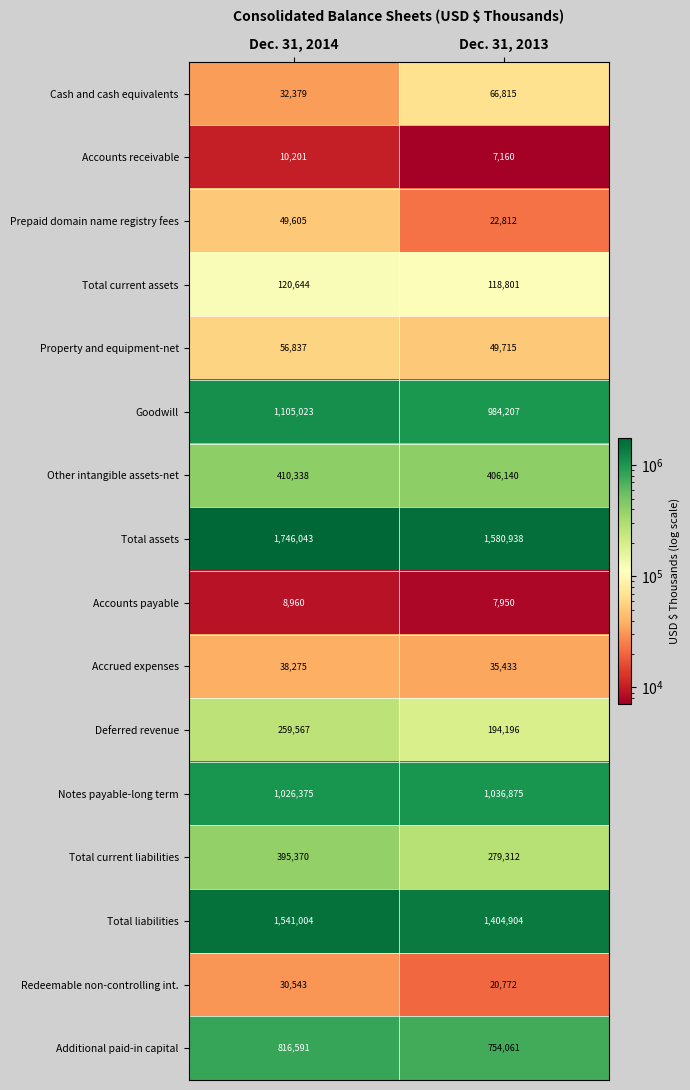

What is the minimum value shown in the chart?

7160